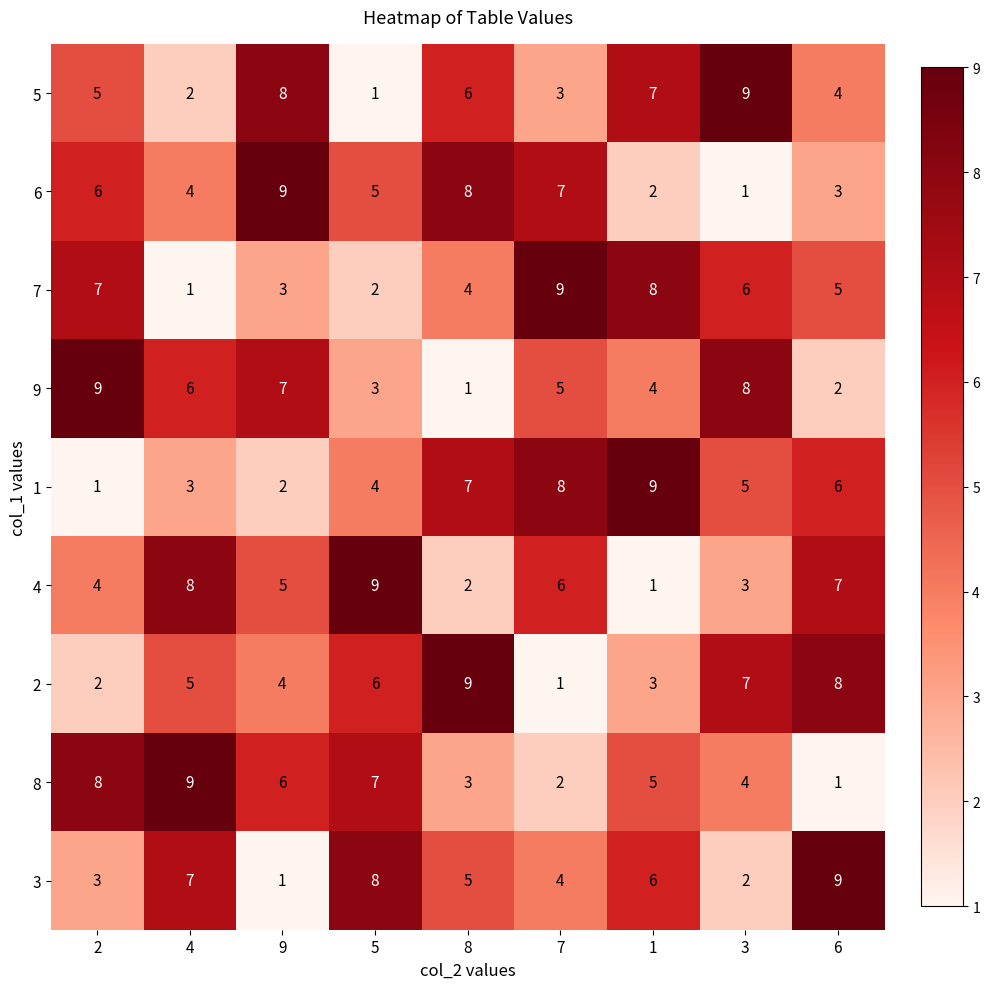

Is it true that 8 equals 12 at 2?

False